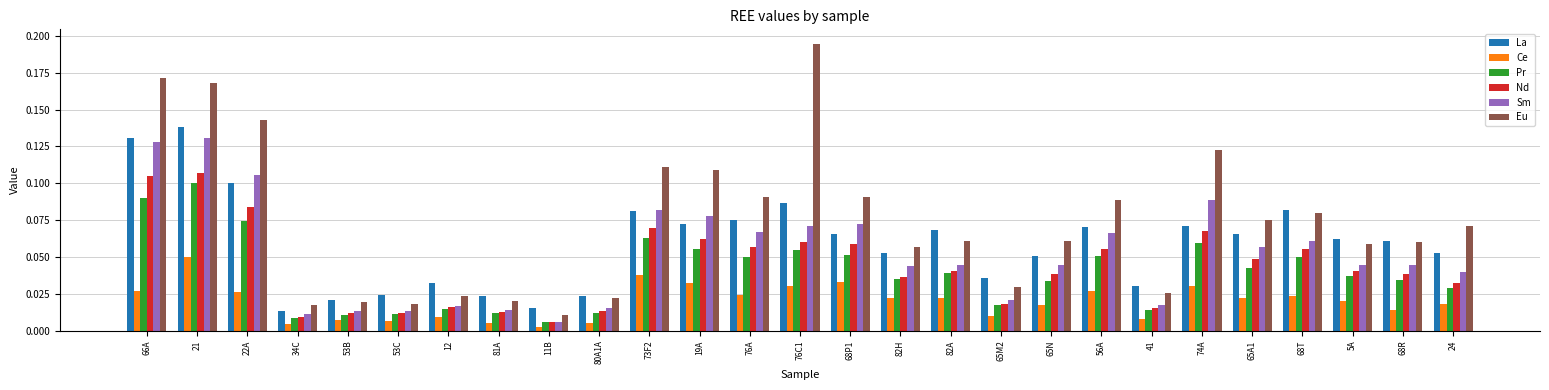

At how many categories does at least one series exceed 0?

27